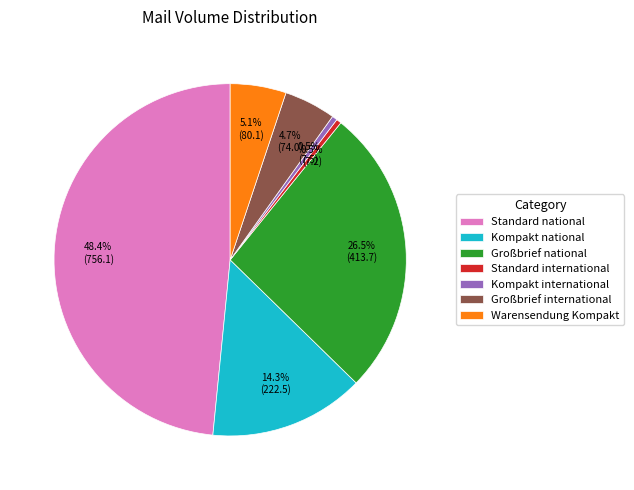

To the nearest percent, what is the average slice percentage?

14%